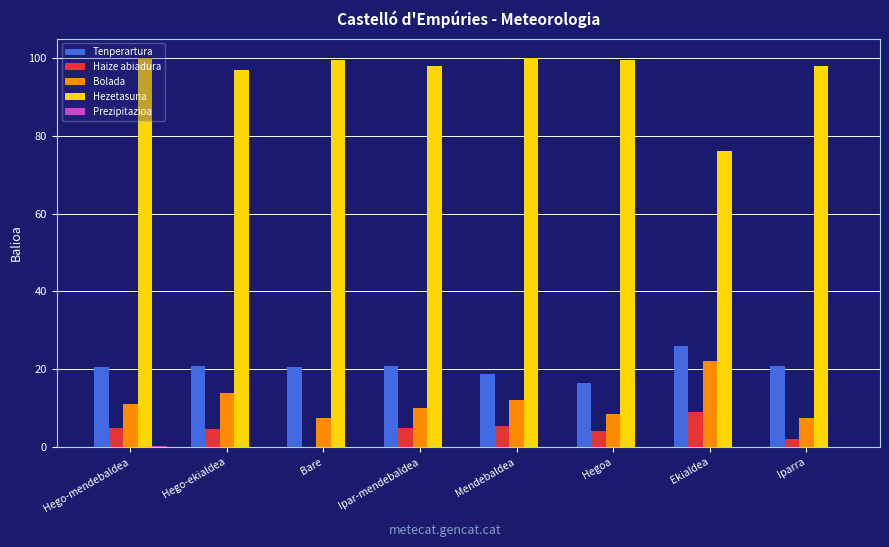

Which series changed the most between Ipar-mendebaldea and Iparra?

Haize abiadura